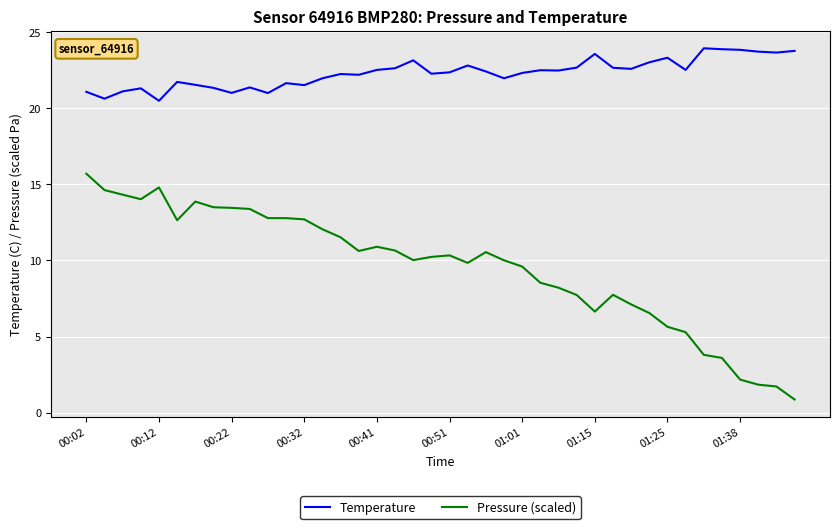

True or false: Pressure (scaled) and Temperature intersect in this chart.

False